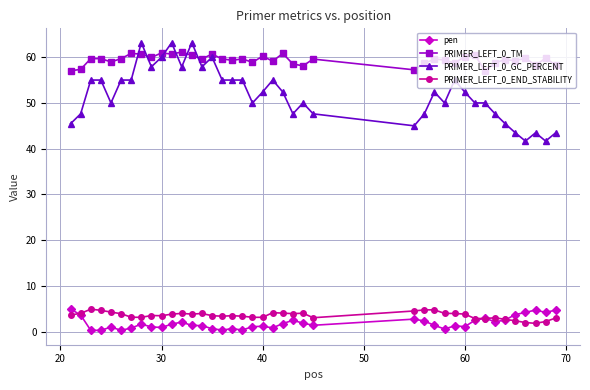

True or false: PRIMER_LEFT_0_END_STABILITY has more than 1 interior local peaks.

True